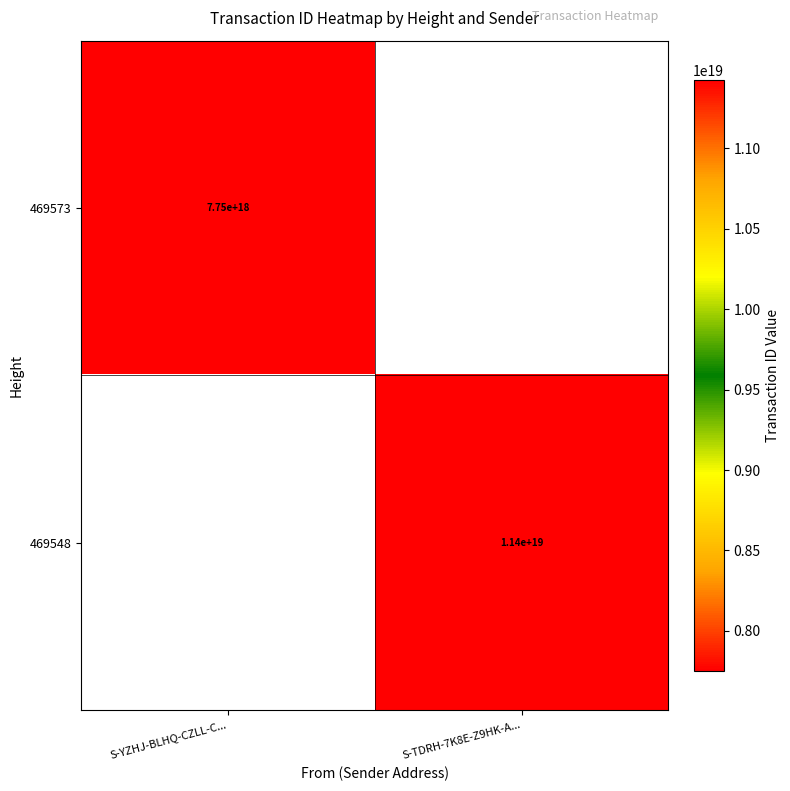

Is it true that 469573 equals 4639159581270524928 at S-YZHJ-BLHQ-CZLL-C...?

False